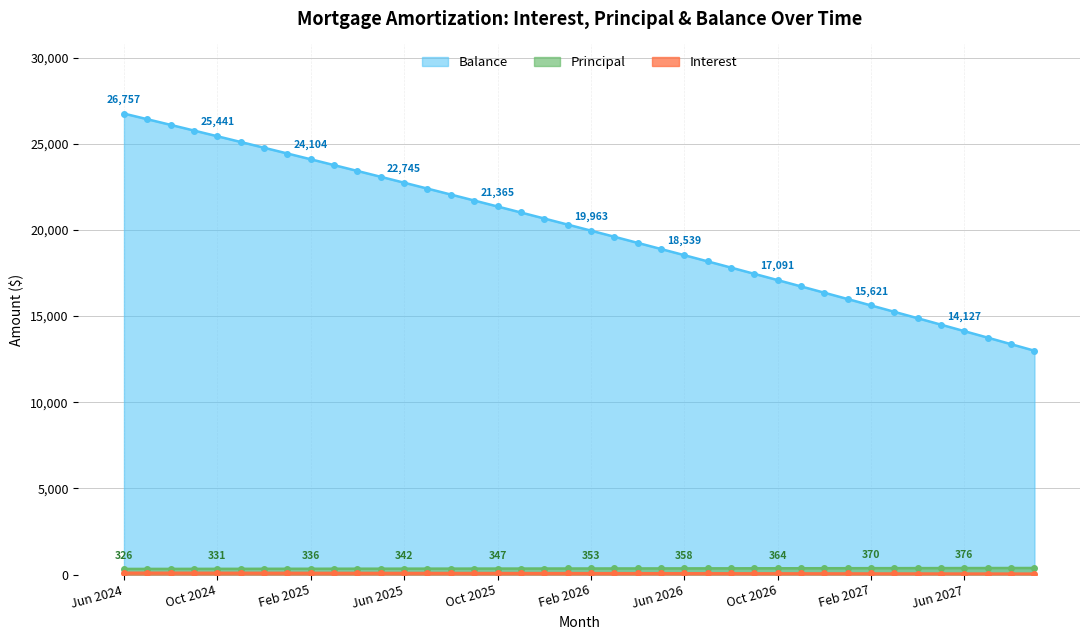

Reading right to left, list all the values displayed in this chart.

Interest: Sep 2027=52.9	Aug 2027=54.4	Jul 2027=55.9	Jun 2027=57.4	May 2027=58.9	Apr 2027=60.4	Mar 2027=61.8	Feb 2027=63.3	Jan 2027=64.8	Dec 2026=66.2	Nov 2026=67.7	Oct 2026=69.1	Sep 2026=70.5	Aug 2026=72.0	Jul 2026=73.4	Jun 2026=74.8	May 2026=76.2	Apr 2026=77.6	Mar 2026=79.0	Feb 2026=80.4	Jan 2026=81.8	Dec 2025=83.2	Nov 2025=84.6	Oct 2025=85.9	Sep 2025=87.3	Aug 2025=88.7	Jul 2025=90.0	Jun 2025=91.4	May 2025=92.7	Apr 2025=94.1	Mar 2025=95.4	Feb 2025=96.7	Jan 2025=98.1	Dec 2024=99.4	Nov 2024=100.7	Oct 2024=102.0	Sep 2024=103.3	Aug 2024=104.6	Jul 2024=105.9	Jun 2024=107.2
Principal: Sep 2027=380.0	Aug 2027=379.0	Jul 2027=377.0	Jun 2027=376.0	May 2027=374.0	Apr 2027=373.0	Mar 2027=371.0	Feb 2027=370.0	Jan 2027=368.0	Dec 2026=367.0	Nov 2026=365.0	Oct 2026=364.0	Sep 2026=363.0	Aug 2026=361.0	Jul 2026=360.0	Jun 2026=358.0	May 2026=357.0	Apr 2026=355.0	Mar 2026=354.0	Feb 2026=353.0	Jan 2026=351.0	Dec 2025=350.0	Nov 2025=348.0	Oct 2025=347.0	Sep 2025=346.0	Aug 2025=344.0	Jul 2025=343.0	Jun 2025=342.0	May 2025=340.0	Apr 2025=339.0	Mar 2025=338.0	Feb 2025=336.0	Jan 2025=335.0	Dec 2024=334.0	Nov 2024=332.0	Oct 2024=331.0	Sep 2024=330.0	Aug 2024=328.0	Jul 2024=327.0	Jun 2024=326.0
Balance: Sep 2027=12991.0	Aug 2027=13371.0	Jul 2027=13750.0	Jun 2027=14127.0	May 2027=14503.0	Apr 2027=14877.0	Mar 2027=15250.0	Feb 2027=15621.0	Jan 2027=15991.0	Dec 2026=16359.0	Nov 2026=16726.0	Oct 2026=17091.0	Sep 2026=17455.0	Aug 2026=17818.0	Jul 2026=18179.0	Jun 2026=18539.0	May 2026=18897.0	Apr 2026=19254.0	Mar 2026=19609.0	Feb 2026=19963.0	Jan 2026=20316.0	Dec 2025=20667.0	Nov 2025=21017.0	Oct 2025=21365.0	Sep 2025=21712.0	Aug 2025=22058.0	Jul 2025=22402.0	Jun 2025=22745.0	May 2025=23087.0	Apr 2025=23427.0	Mar 2025=23766.0	Feb 2025=24104.0	Jan 2025=24440.0	Dec 2024=24775.0	Nov 2024=25109.0	Oct 2024=25441.0	Sep 2024=25772.0	Aug 2024=26102.0	Jul 2024=26430.0	Jun 2024=26757.0